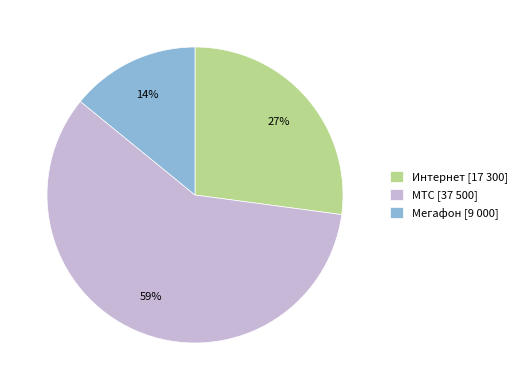

To the nearest percent, what is the difference between the Мегафон and Интернет slice percentages?

13%